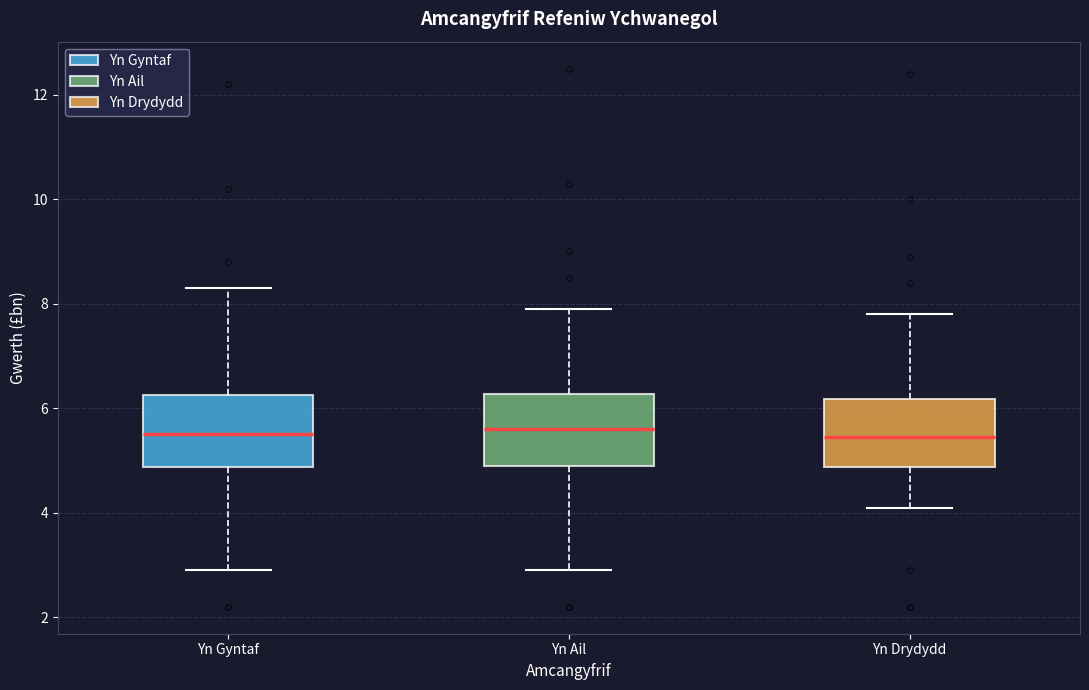

Reading left to right, read every box against the y-axis: the position of its median line, the range the box covers, and the ends of its whiskers. The values are not printed on the chart, so give them approximately, as read against the axis.

Yn Gyntaf: median 5.6, box 4.8 to 6.2, whiskers 3.0 to 8.4
Yn Ail: median 5.6, box 5.0 to 6.2, whiskers 3.0 to 8.0
Yn Drydydd: median 5.4, box 4.8 to 6.2, whiskers 4.2 to 7.8